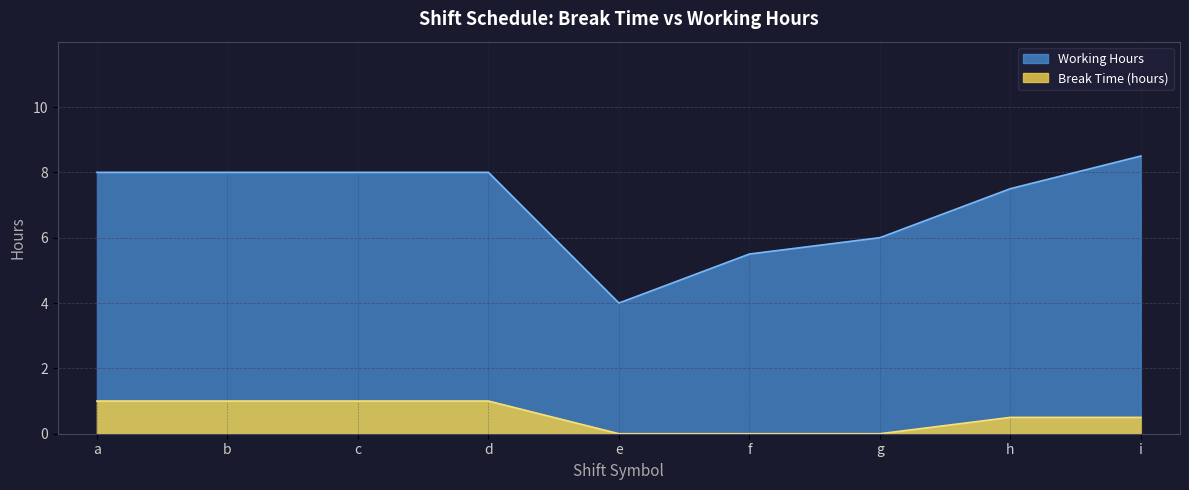

Is the value of Working Hours at b greater than the value of Break Time (hours) at d?

Yes